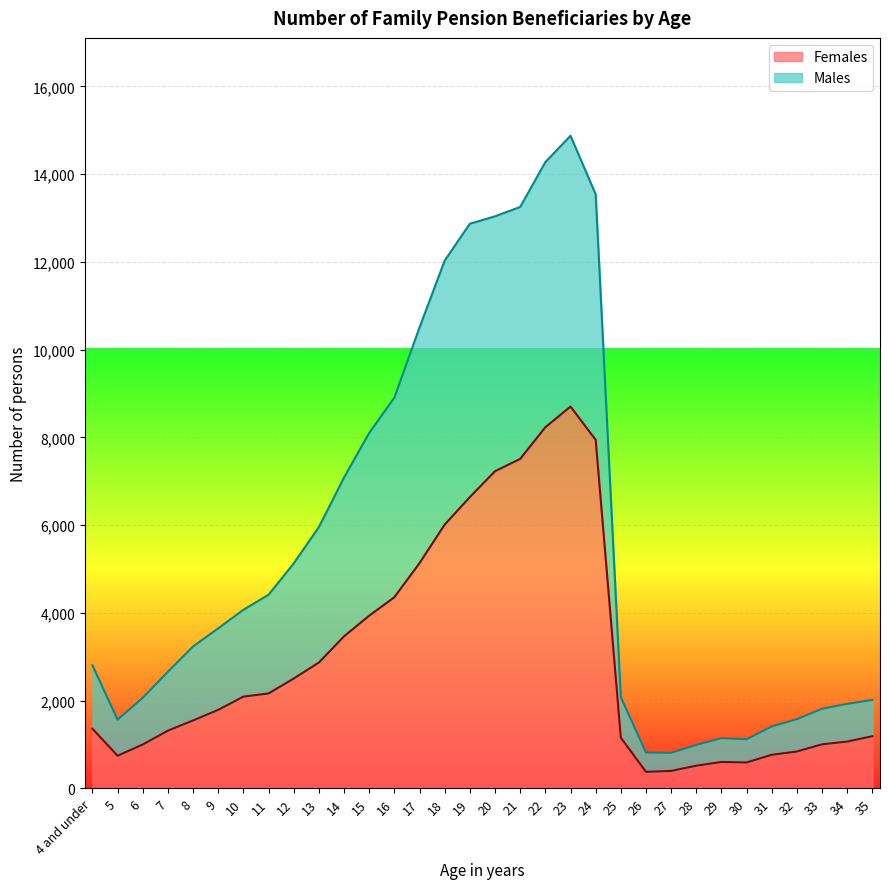

What is the difference between the highest and lowest values at 5?

823